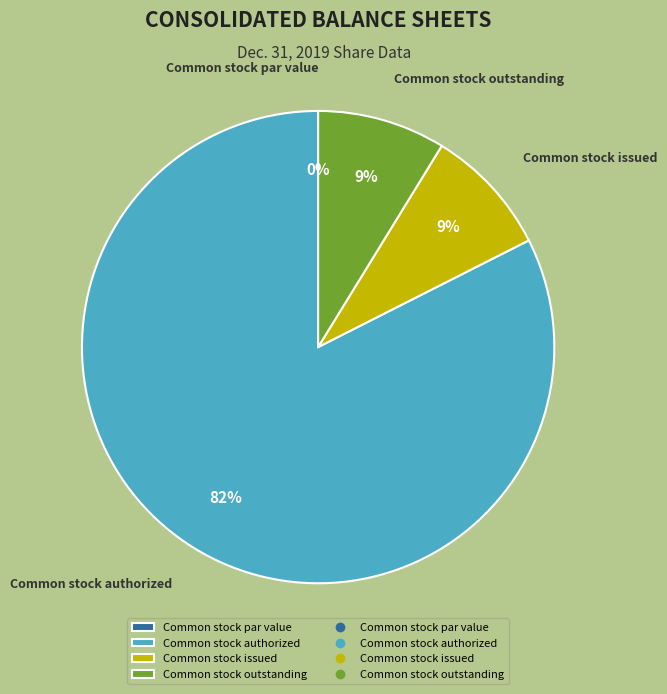

To the nearest percent, what is the combined percentage of Common stock authorized and Common stock outstanding?

91%